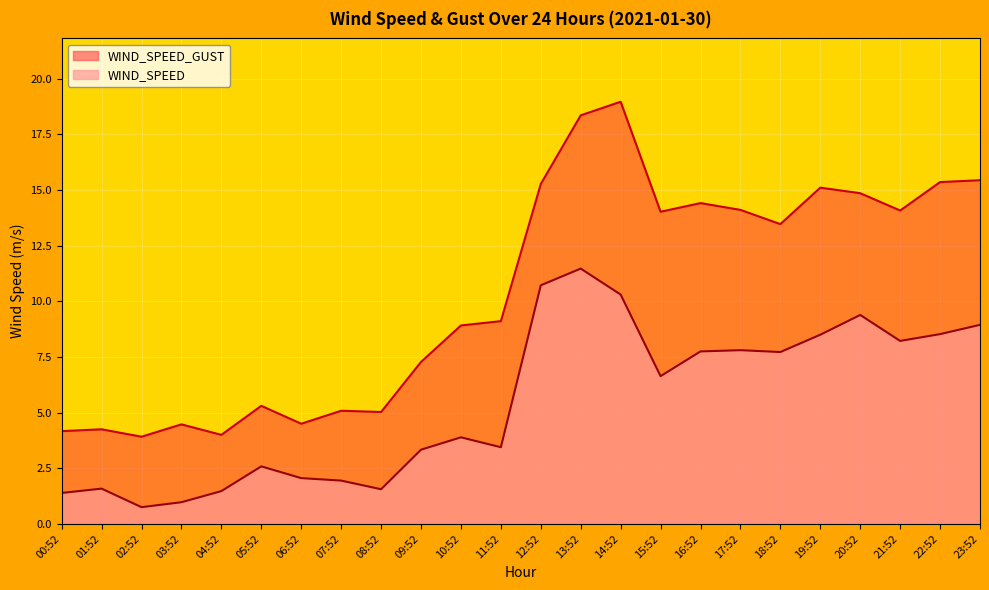

At which label is WIND_SPEED_GUST closest to 11?

11:52